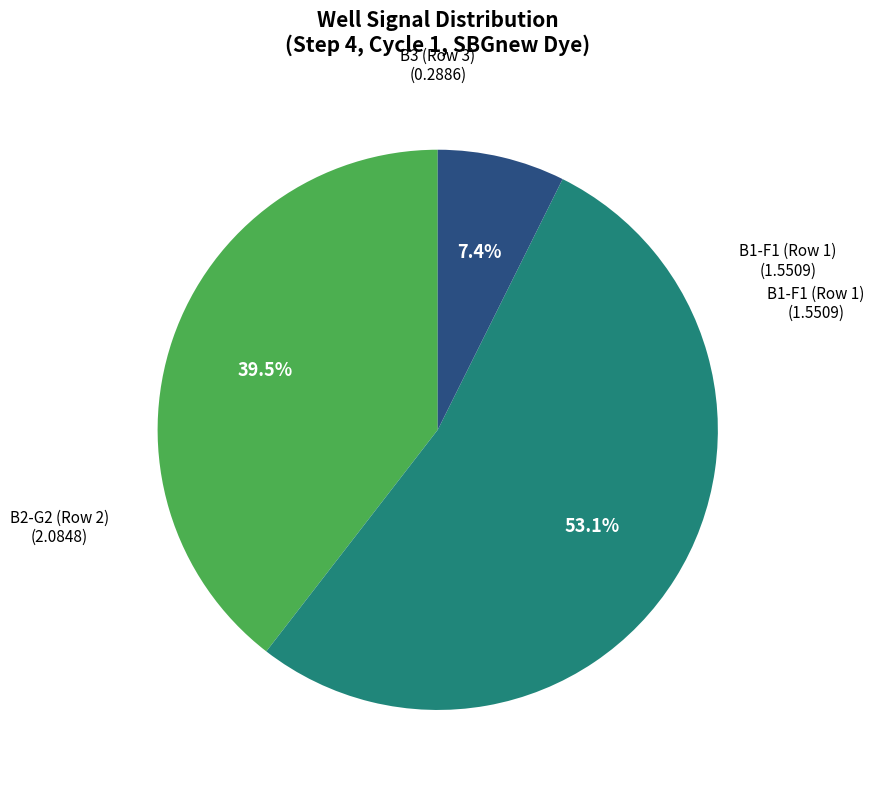

Does any single category account for the majority?

Yes